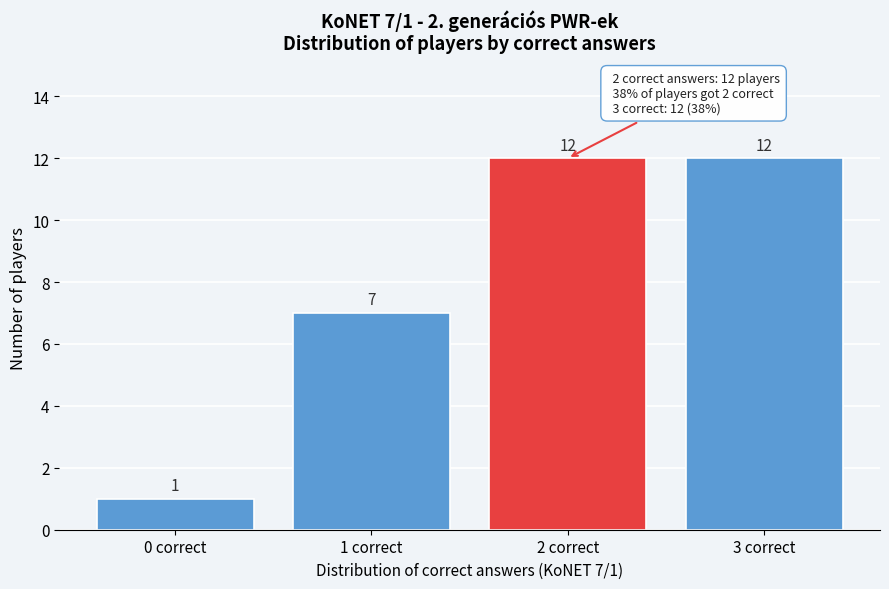

Reading left to right, list all the values displayed in this chart.

0 correct=1	1 correct=7	2 correct=12	3 correct=12